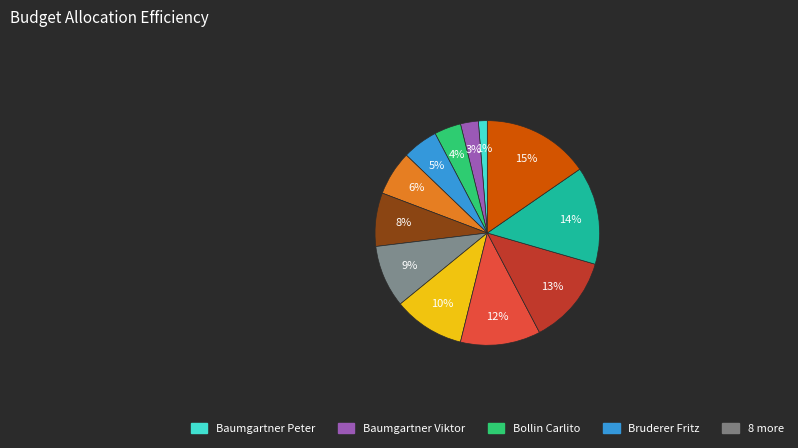

To the nearest percent, what is the difference between the largest and smallest slice percentages?

14%